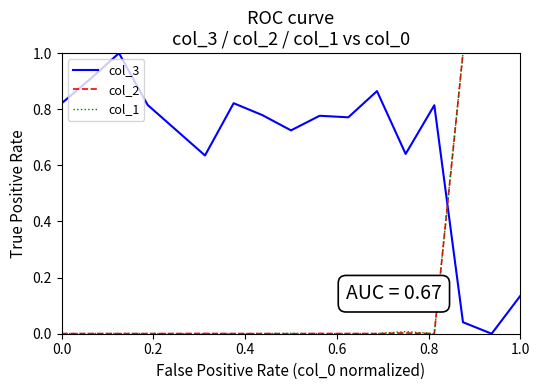

What is the highest value of the col_3 series?

1.0